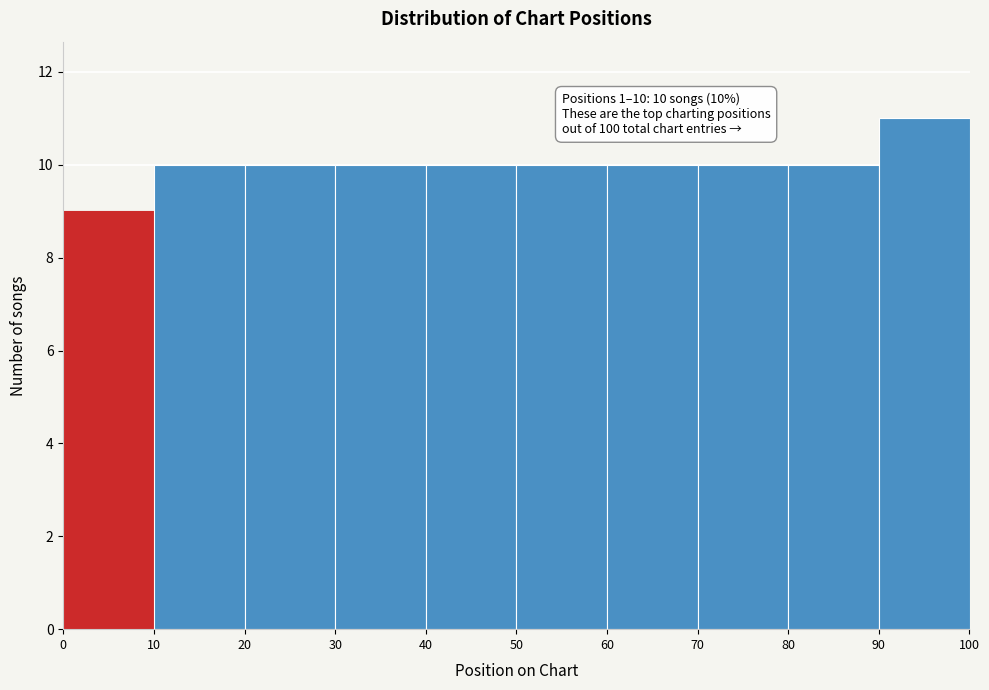

Over which range of the x-axis is the bar tallest?

90 to 100